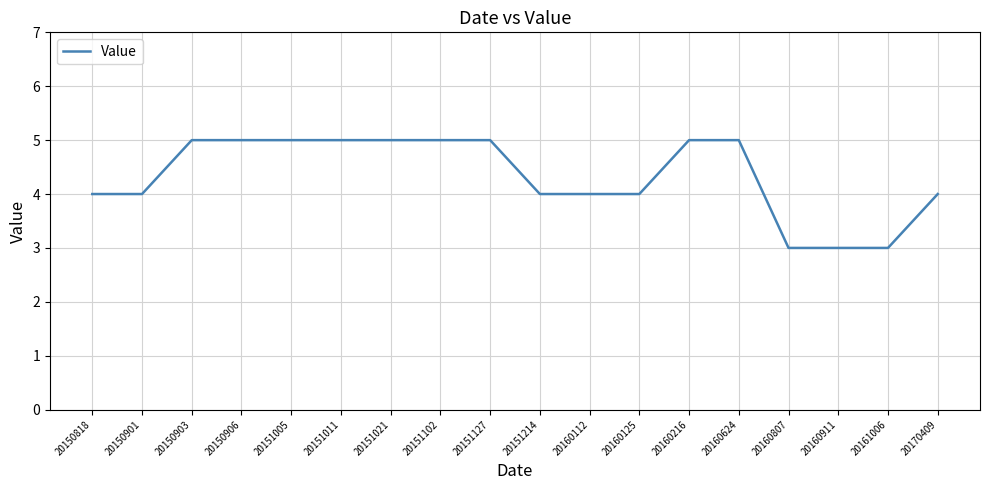

What is the maximum value shown in the chart?

5